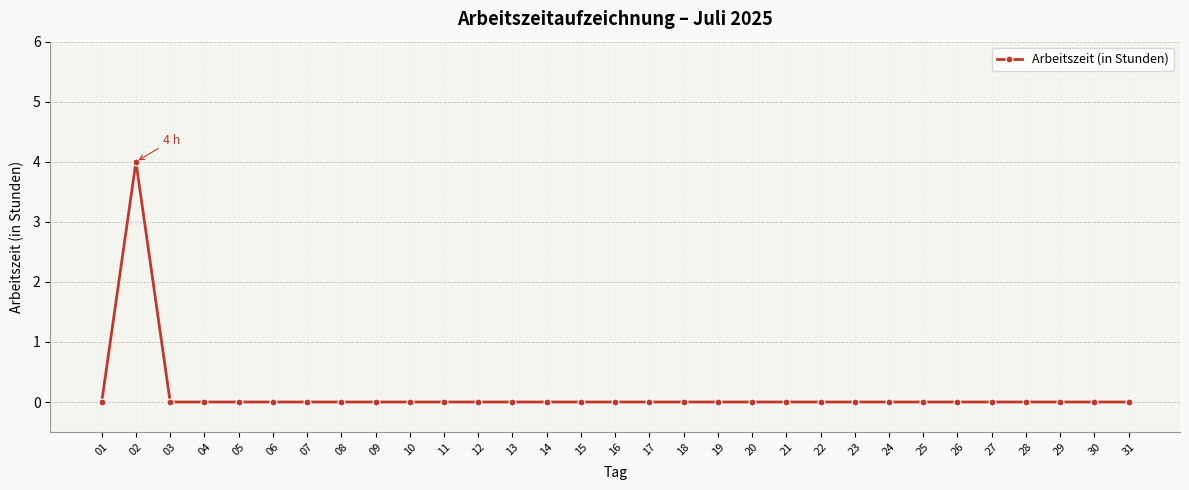

How many values are between 0 and 1?

30